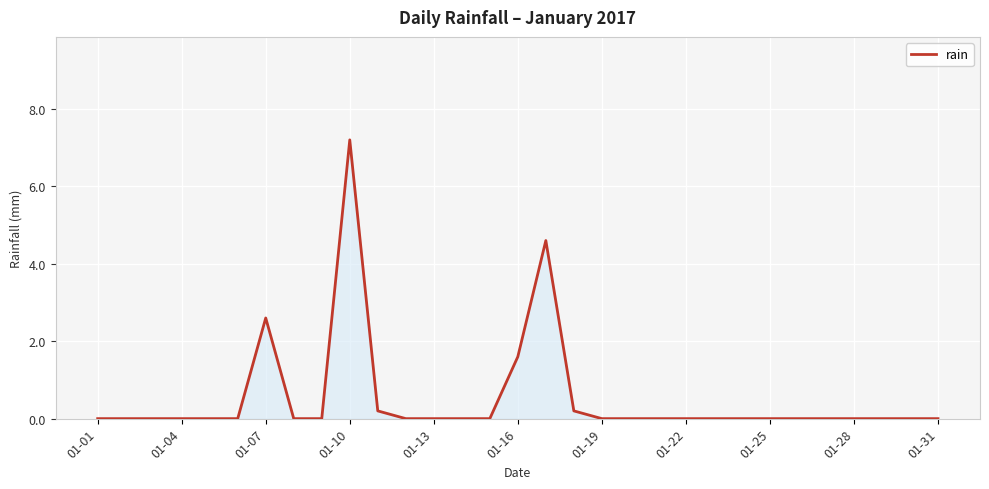

What is the difference between the maximum and minimum values?

7.2